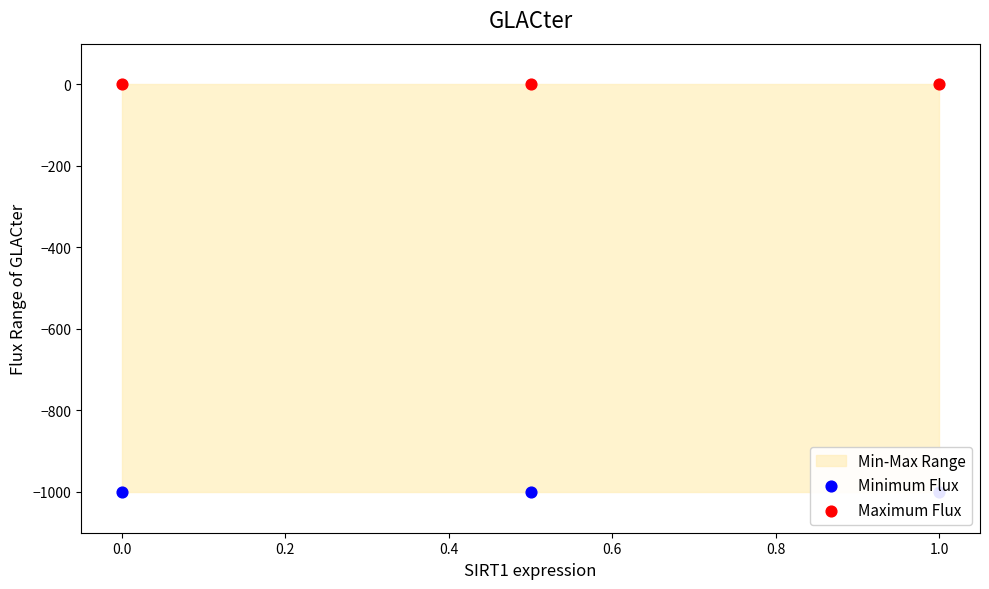

Is the value of Maximum Flux at 0.0 greater than the value of Minimum Flux at −0.2?

Yes